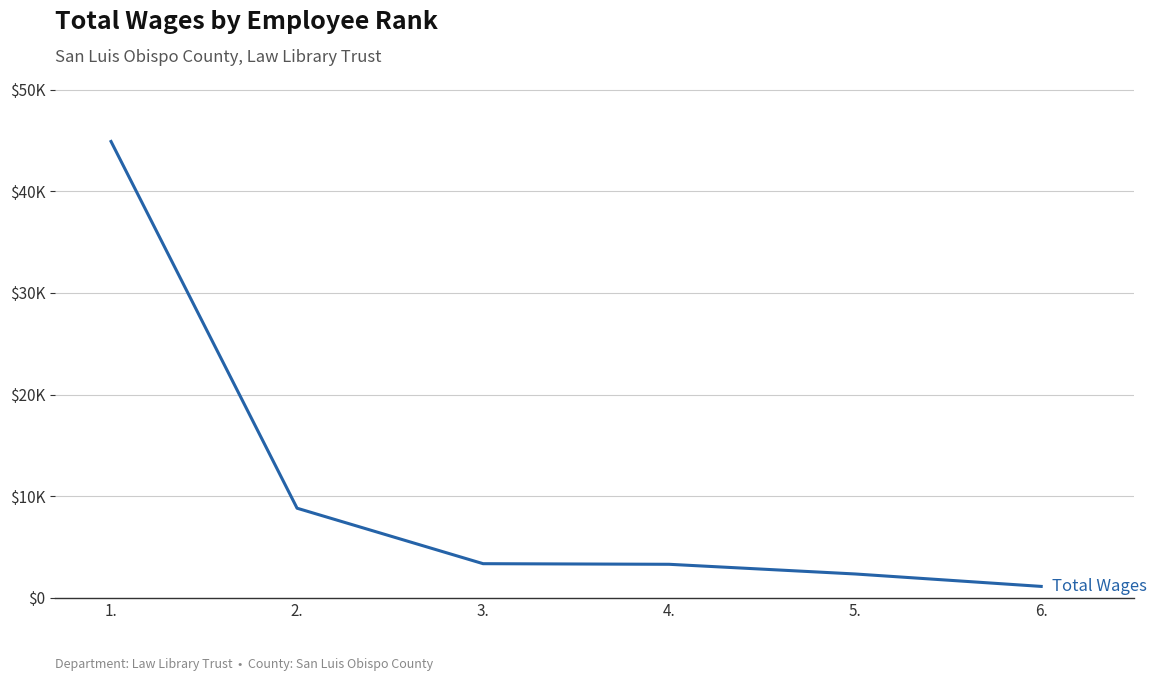

Between 5. and 1., which is larger?

1.